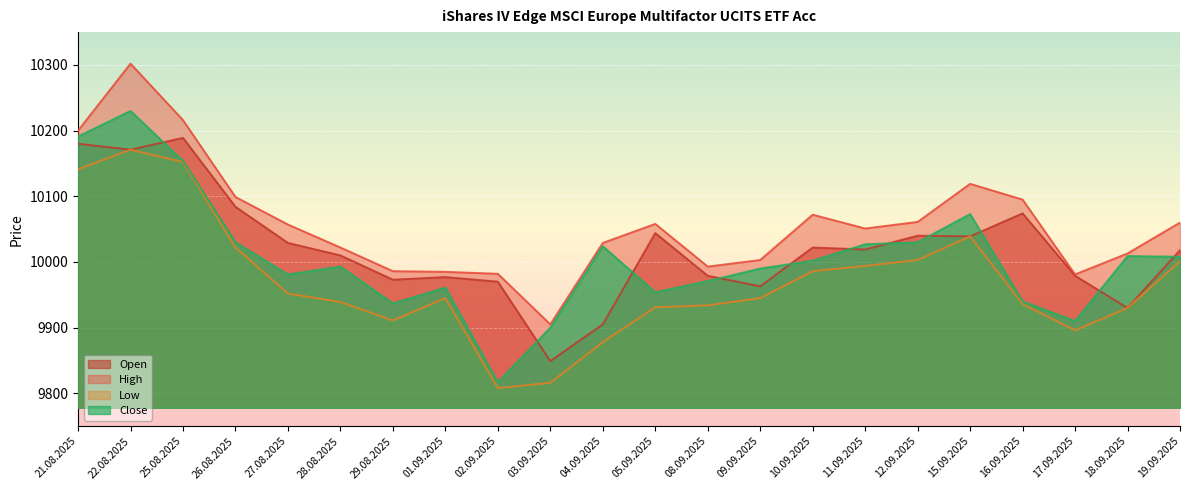

What position from the left is 27.08.2025?

5